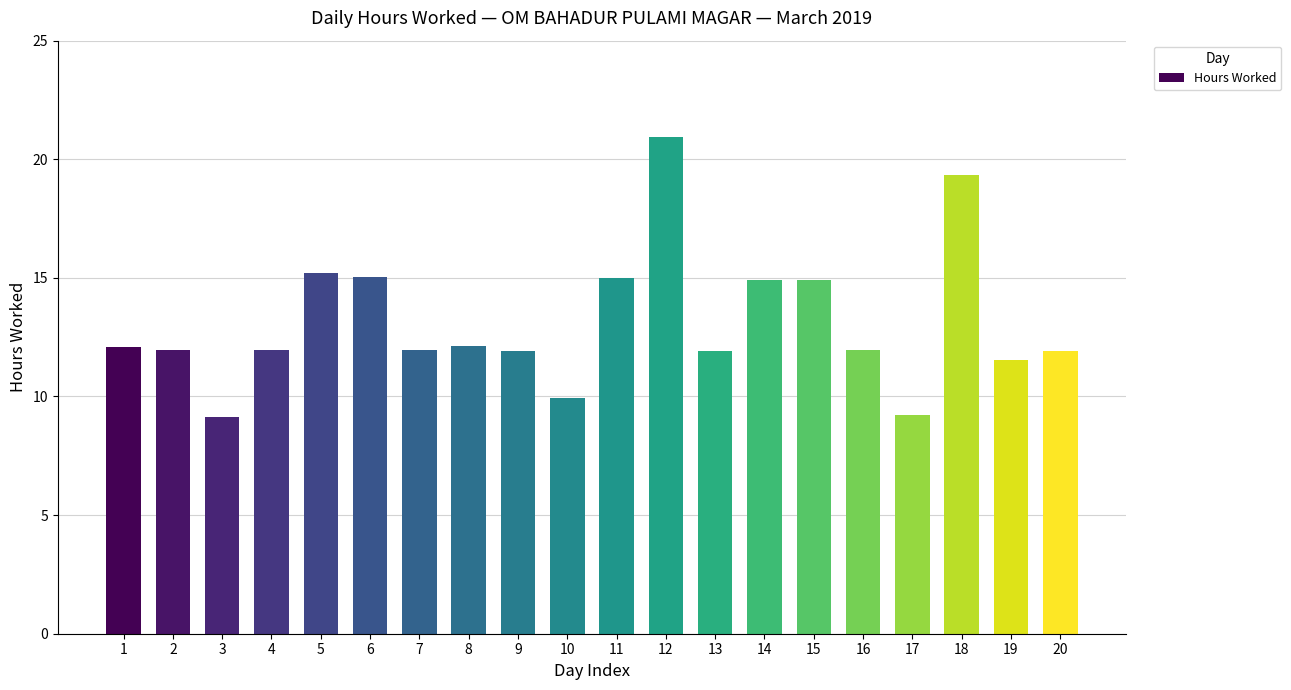

The value at 3 is 9.1. True or false?

True